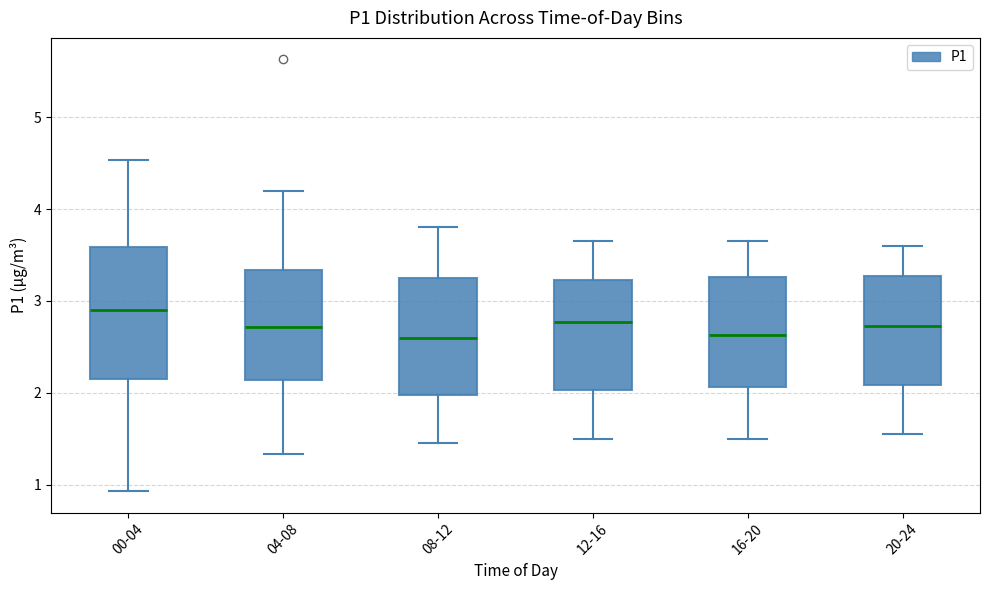

Reading left to right, transcribe this box plot: for each box, give where its median line is, the range the box spans, and where its two whiskers end, as read against the y-axis. The values are not printed on the chart, so give them approximately, as read against the axis.

00-04: median 2.9, box 2.1 to 3.6, whiskers 0.9 to 4.5
04-08: median 2.7, box 2.1 to 3.3, whiskers 1.3 to 4.2
08-12: median 2.6, box 2.0 to 3.3, whiskers 1.5 to 3.8
12-16: median 2.8, box 2.0 to 3.2, whiskers 1.5 to 3.7
16-20: median 2.6, box 2.1 to 3.3, whiskers 1.5 to 3.7
20-24: median 2.7, box 2.1 to 3.3, whiskers 1.6 to 3.6